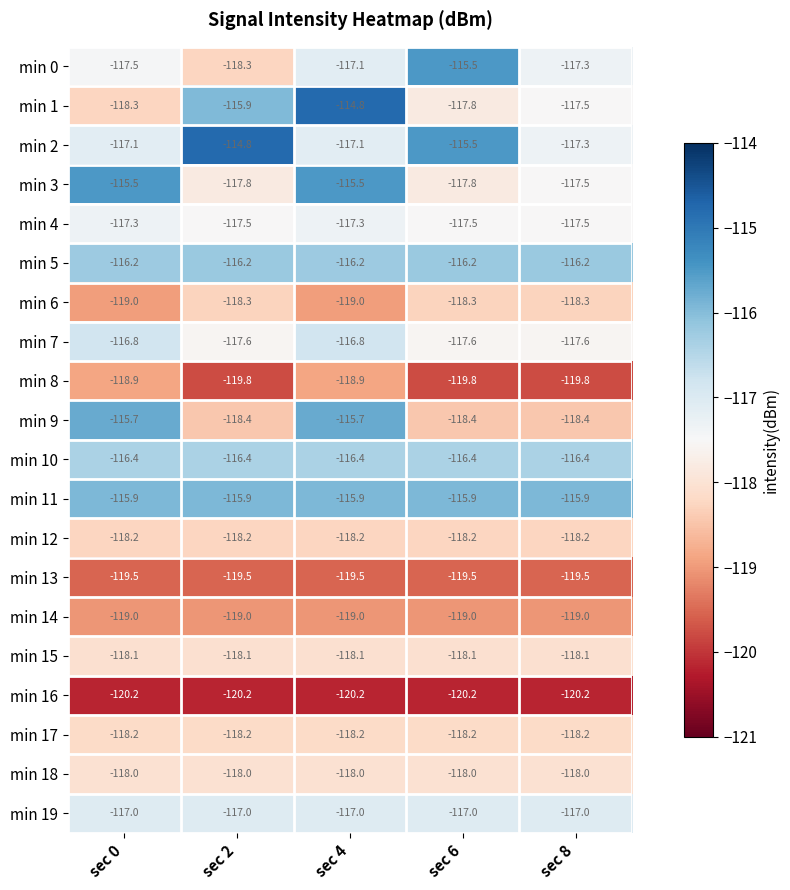

What is the sum of all min 0 values?

-585.7